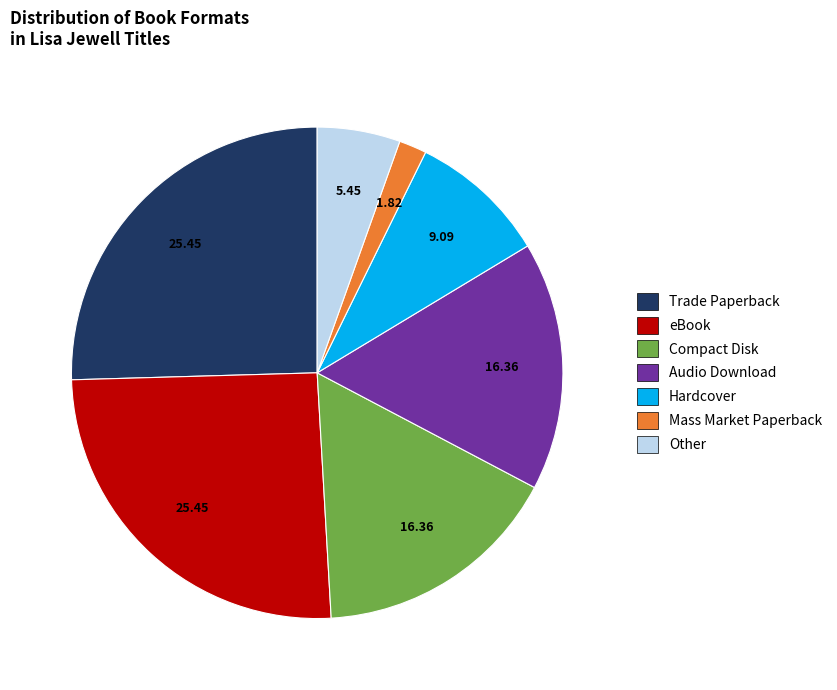

How many slices are in this pie chart?

7